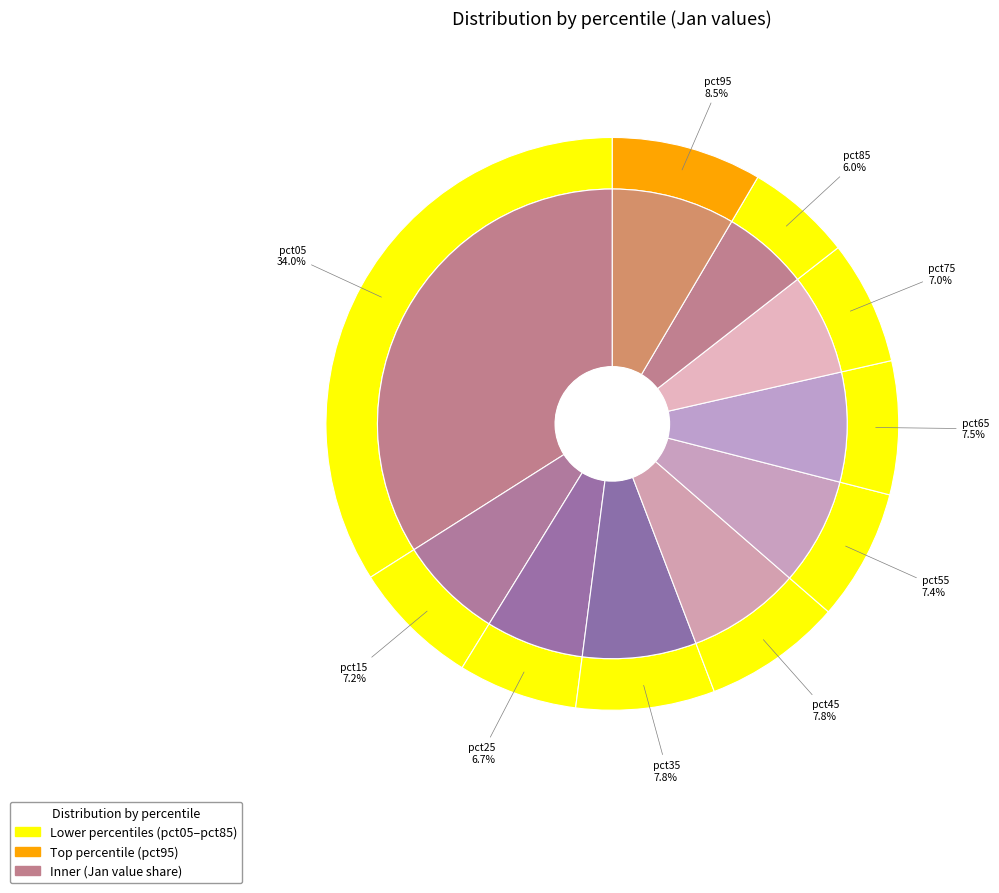

To the nearest percent, what is the difference between the pct95 and pct05 slice percentages?

26%